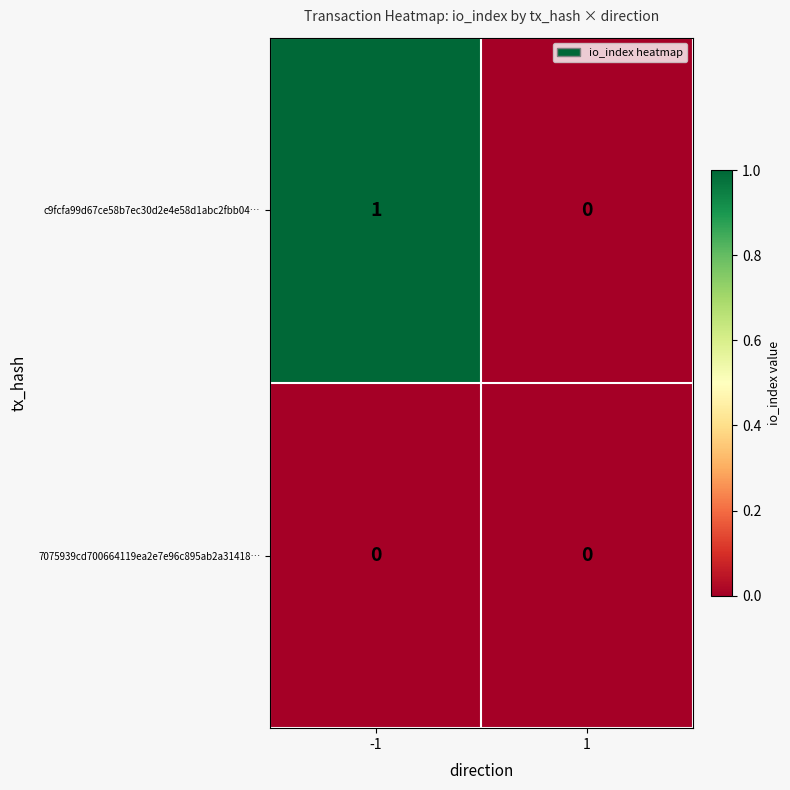

Between -1 and 1, which series saw the biggest shift?

c9fcfa99d67ce58b7ec30d2e4e58d1abc2fbb04…